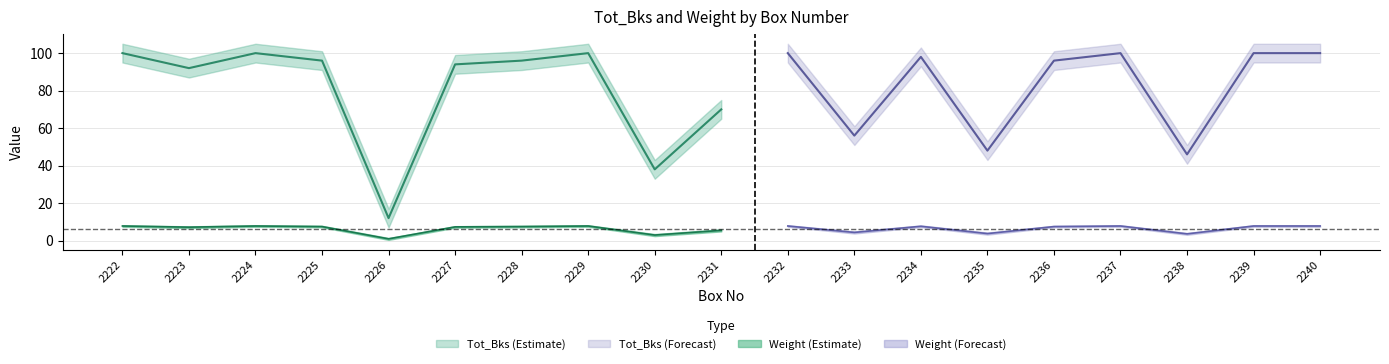

Is it true that Tot_Bks equals 48.0 at 2235?

True